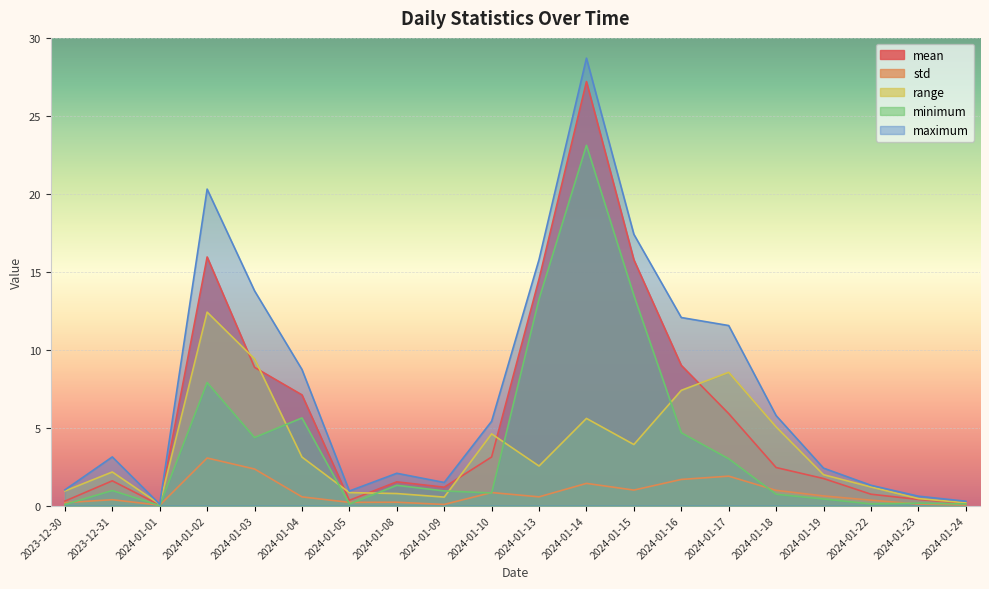

What is the value of the std point at the 8th from the left?

0.2